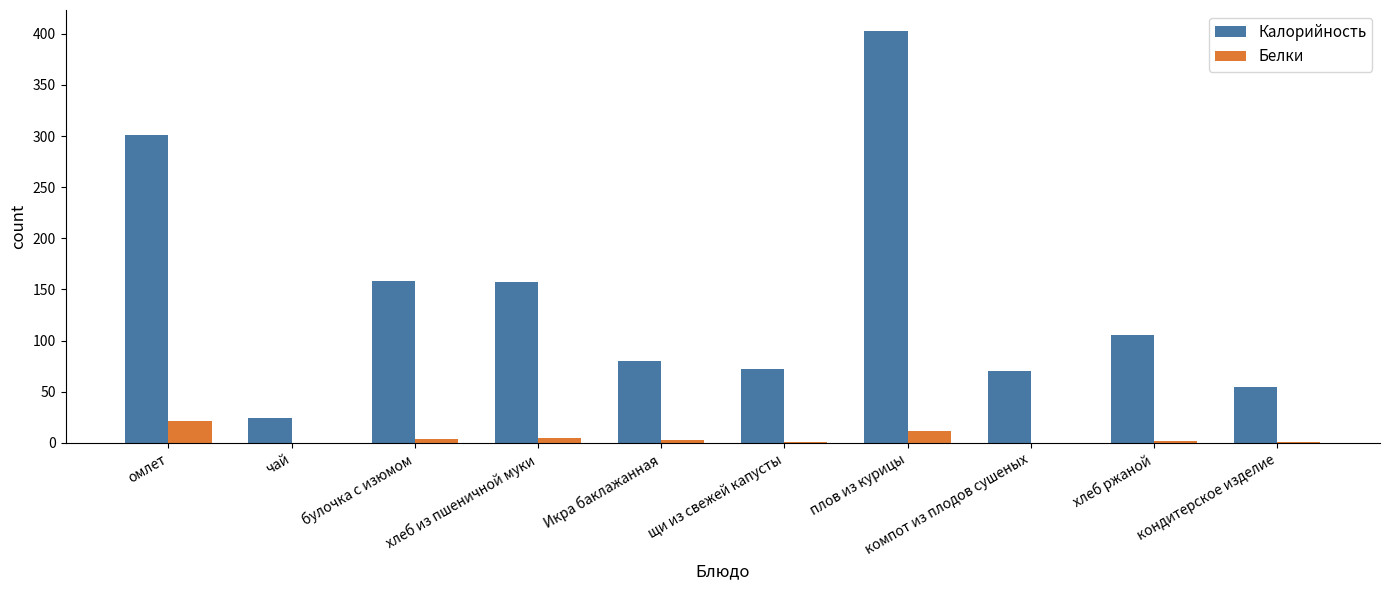

How many data points does each series have?

10